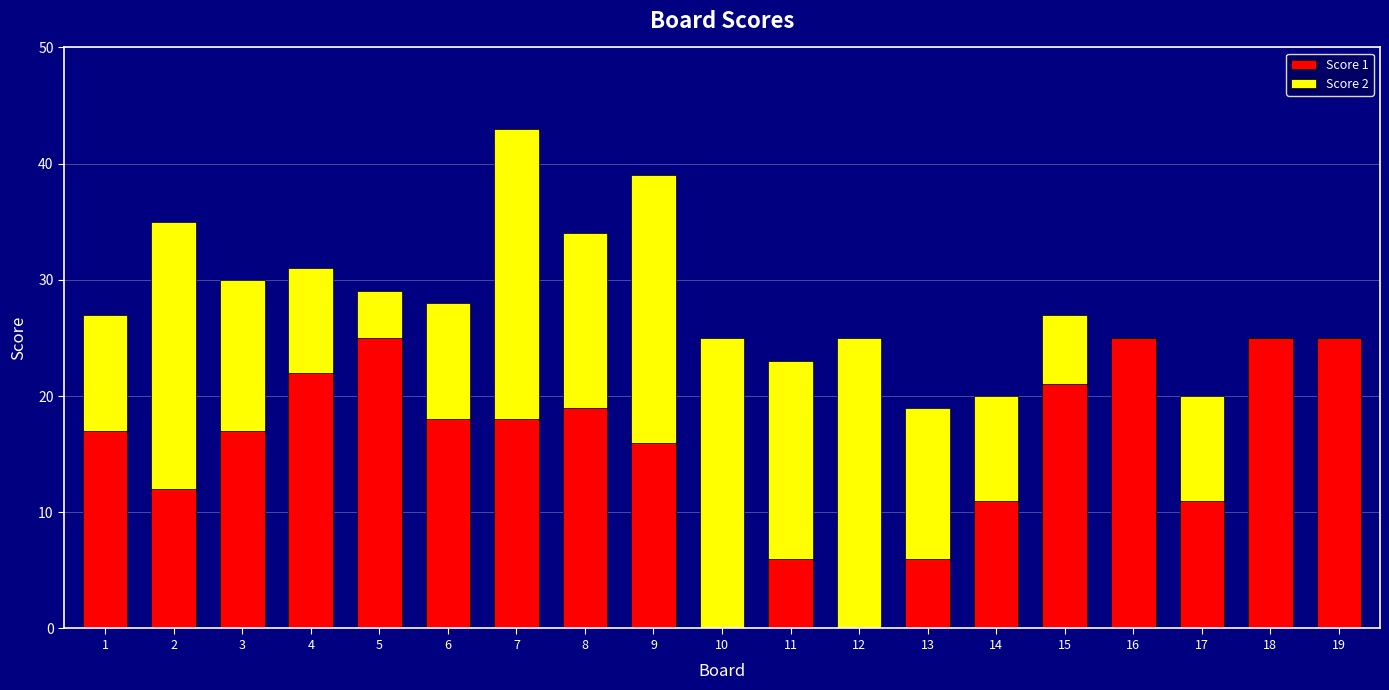

Is it true that Score 1 equals 17 at 1?

True